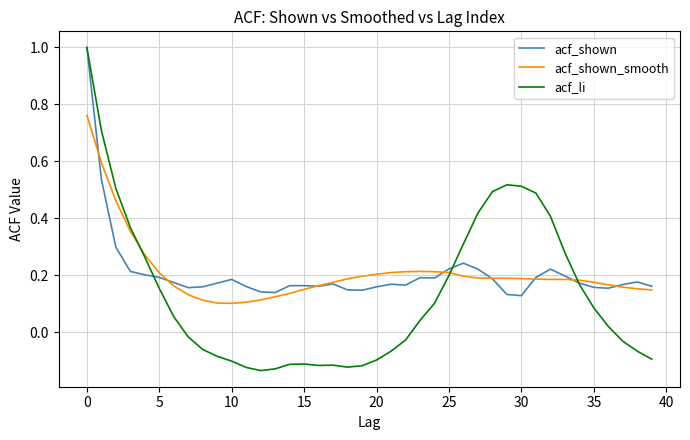

What is the greatest value displayed?

1.0